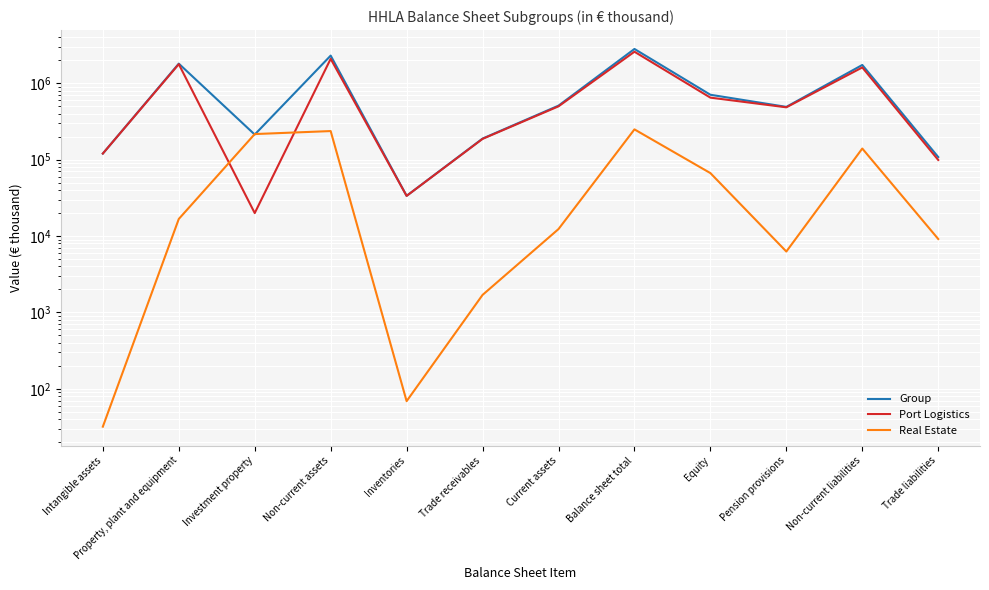

How many lines are shown in the chart?

3